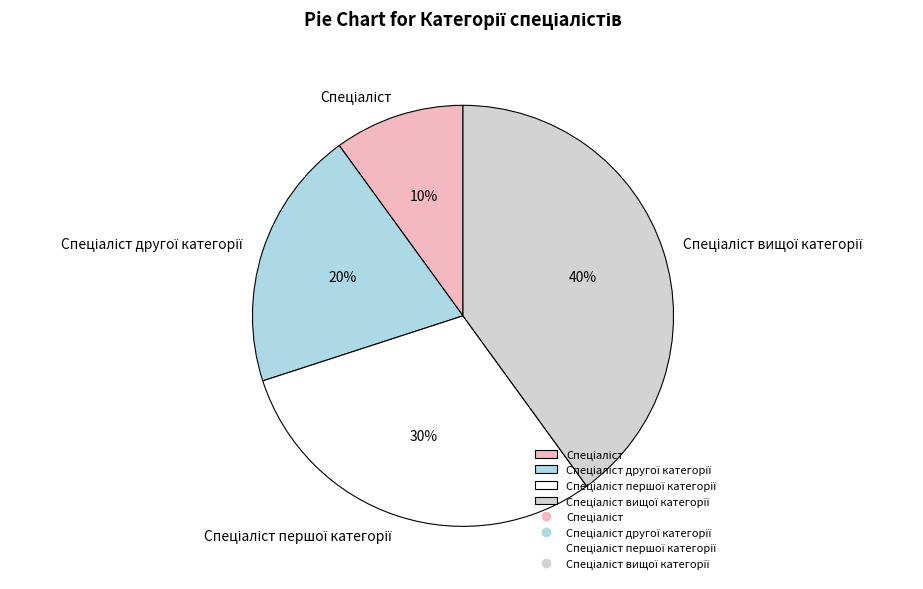

Is there a majority slice in this chart?

No